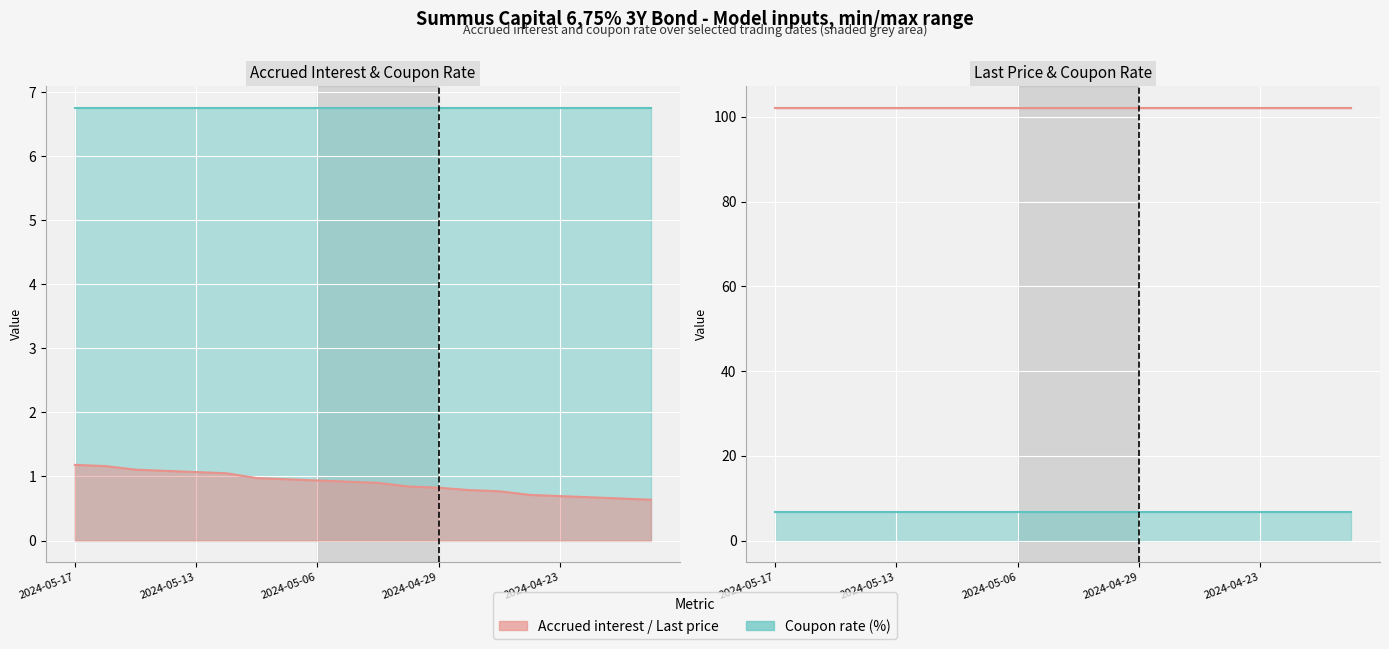

What is the difference between the maximum and minimum values?

0.5